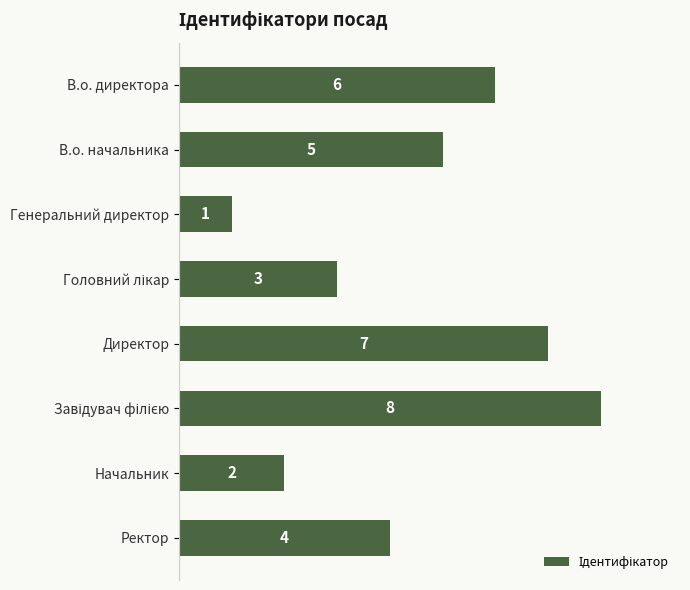

What is the value of the 3rd bar from the top?

1